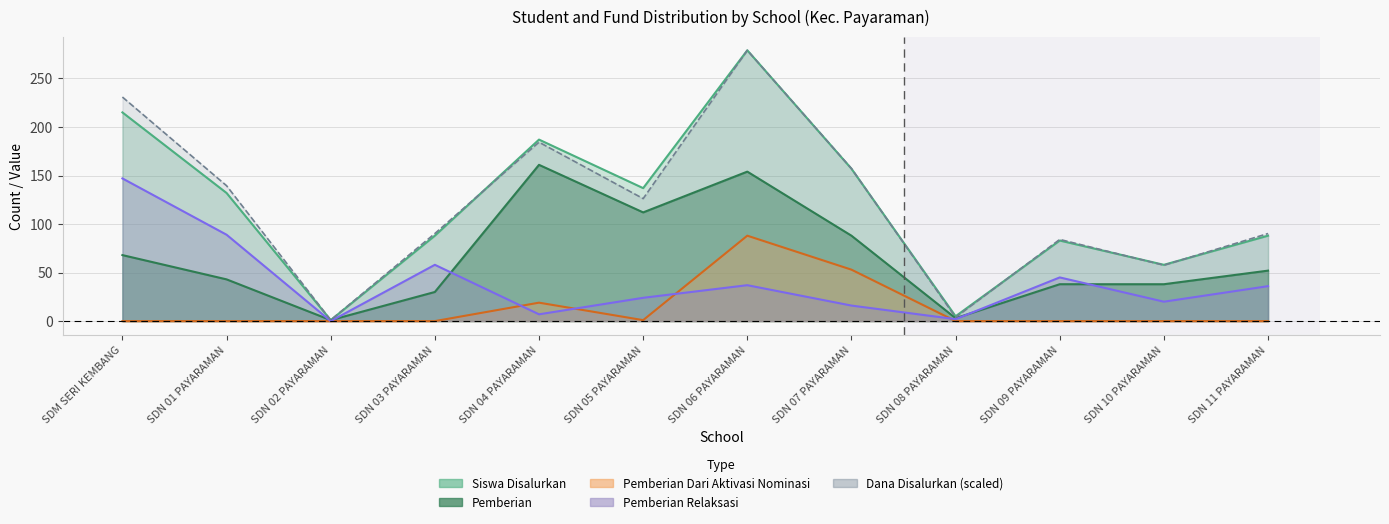

At SDN 07 PAYARAMAN, list the series in order from largest to smallest.

Dana Disalurkan (juta), Siswa Disalurkan, Pemberian, Pemberian Dari Aktivasi Nominasi, Pemberian Relaksasi